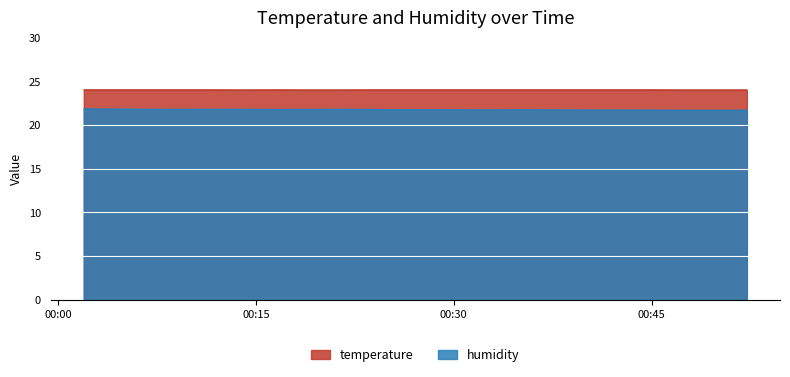

Which label corresponds to the smallest value in the chart?

2023-12-22T00:47:22